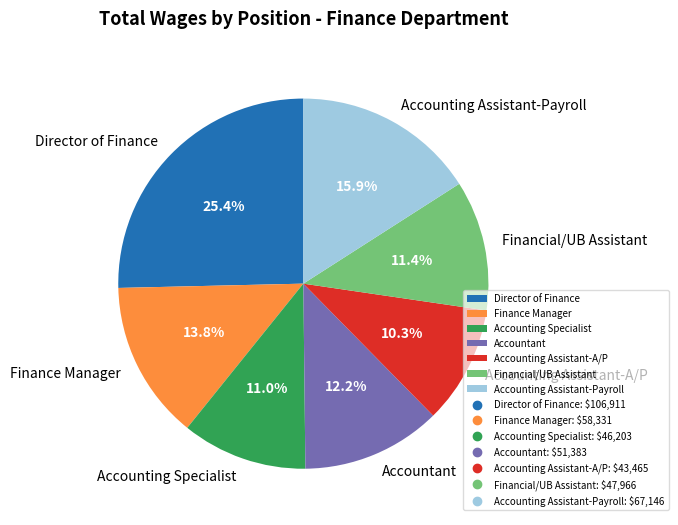

Approximately how many times larger is the value at Accounting Assistant-A/P compared to Accountant?

0.8